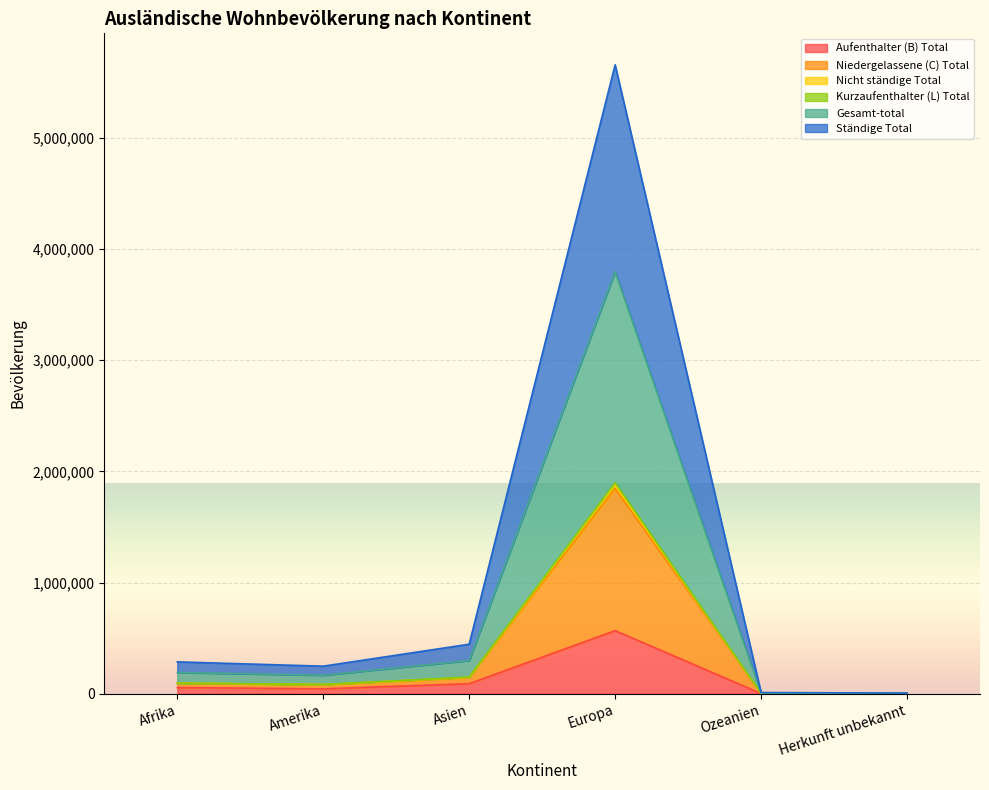

Which series has the largest total across all categories?

Gesamt-total